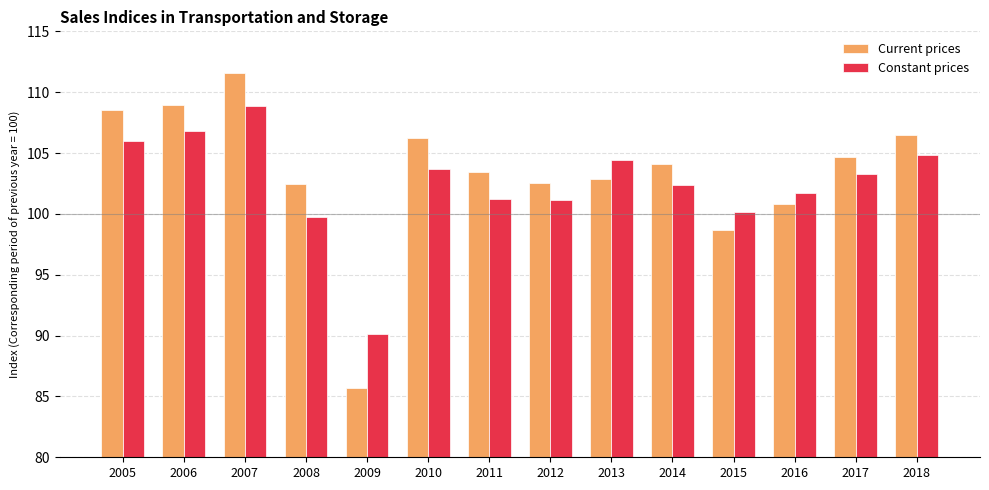

What is the minimum value shown in the chart?

85.7